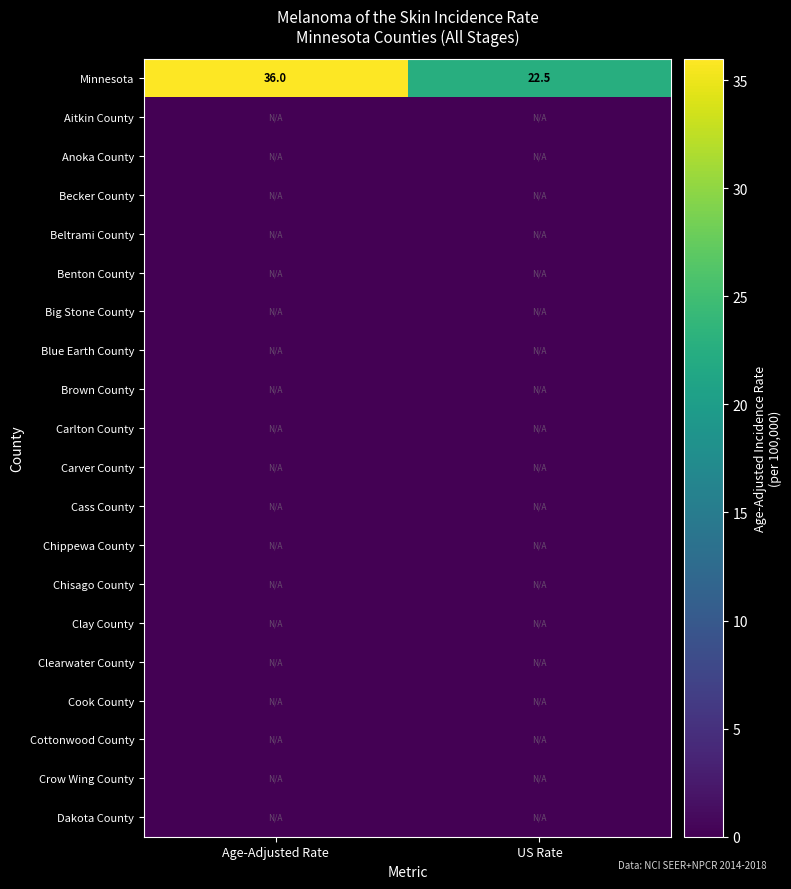

At which category does the chart reach its peak across all series?

Age-Adjusted Rate